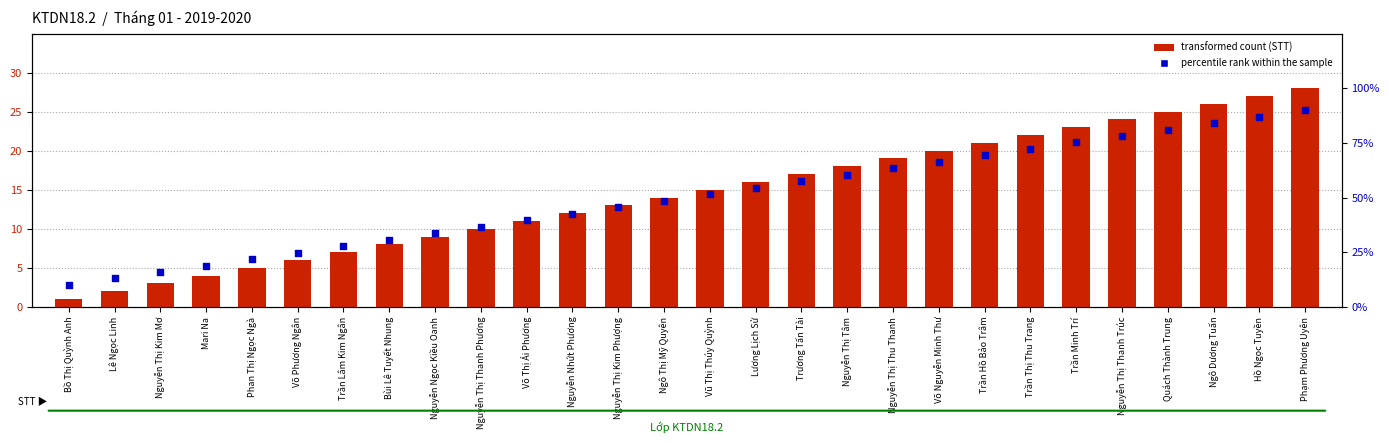

Is the value of percentile rank within the sample at Bồ Thị Quỳnh Anh greater than the value of transformed count (STT) at Bồ Thị Quỳnh Anh?

Yes